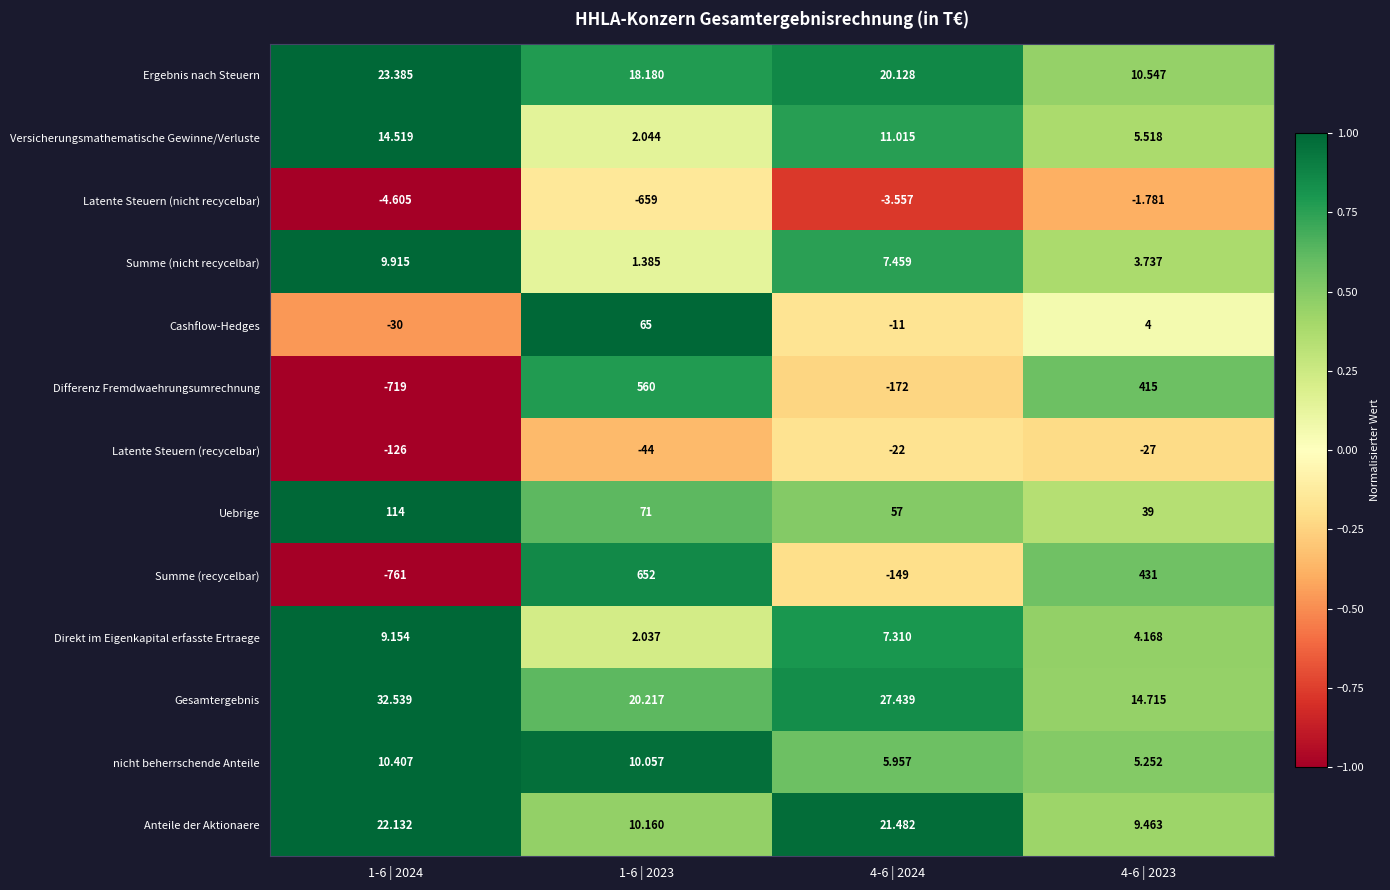

Rank the series at 4-6 | 2024 from lowest to highest value.

Differenz Fremdwaehrungsumrechnung, Summe (recycelbar), Latente Steuern (recycelbar), Cashflow-Hedges, Latente Steuern (nicht recycelbar), nicht beherrschende Anteile, Direkt im Eigenkapital erfasste Ertraege, Summe (nicht recycelbar), Versicherungsmathematische Gewinne/Verluste, Ergebnis nach Steuern, Anteile der Aktionaere, Gesamtergebnis, Uebrige